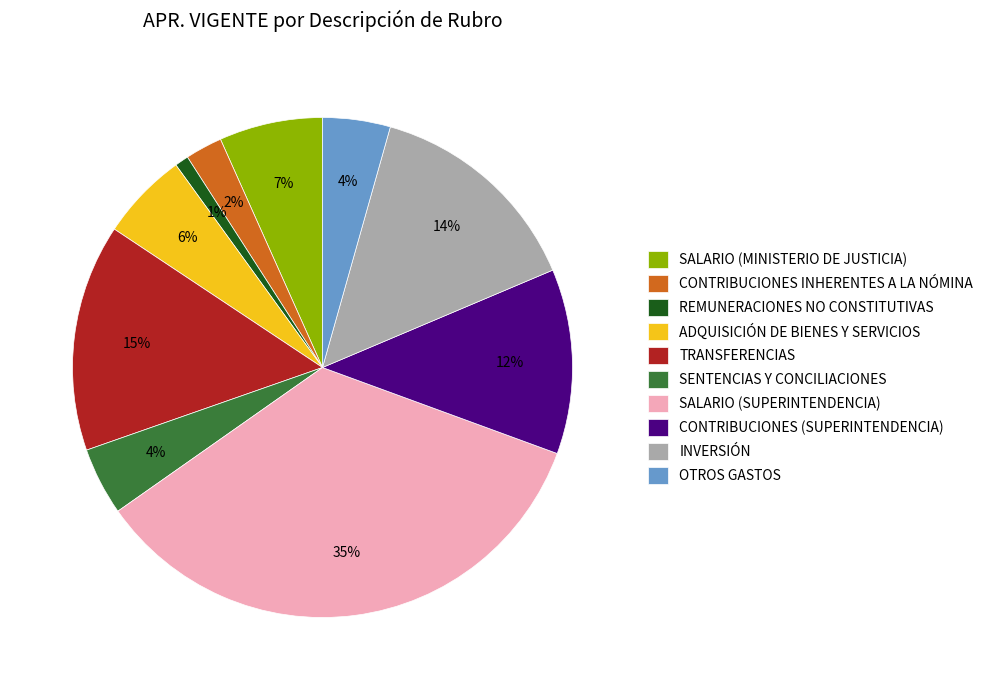

How many segments does this pie chart have?

10